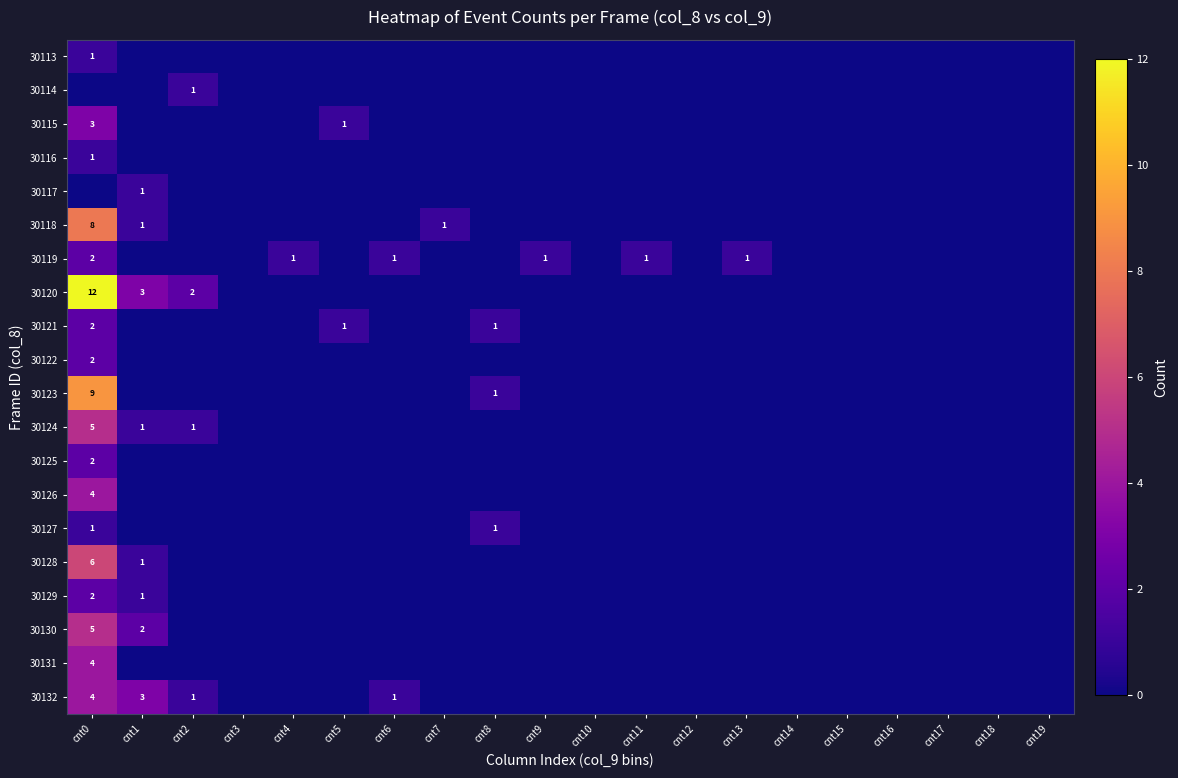

Is it true that 30128 equals 4 at cnt0?

False